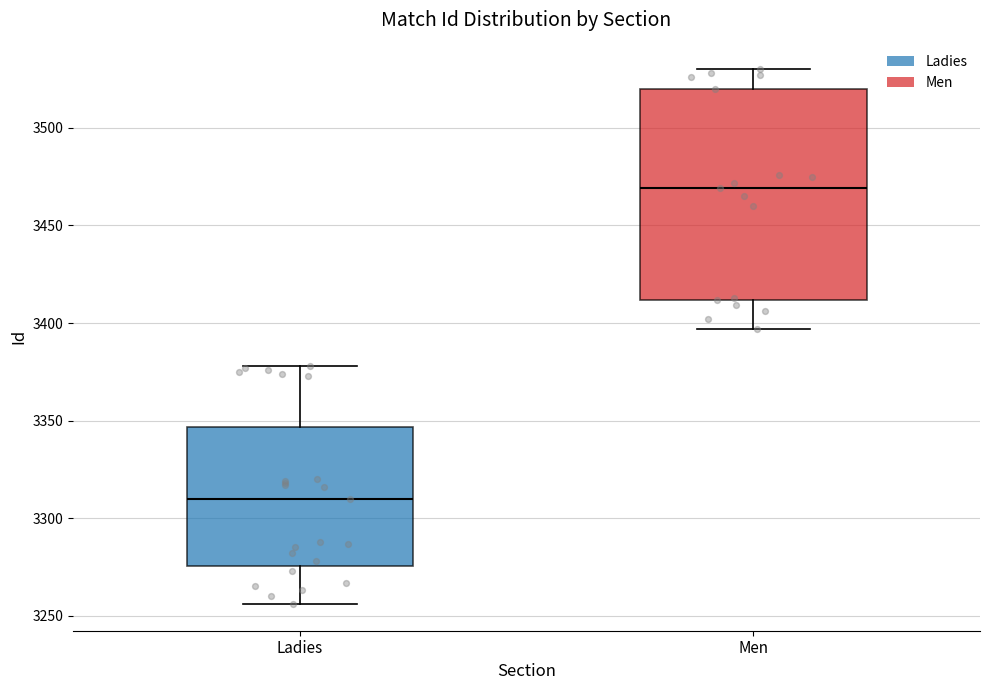

Which box's median line is the highest?

Men